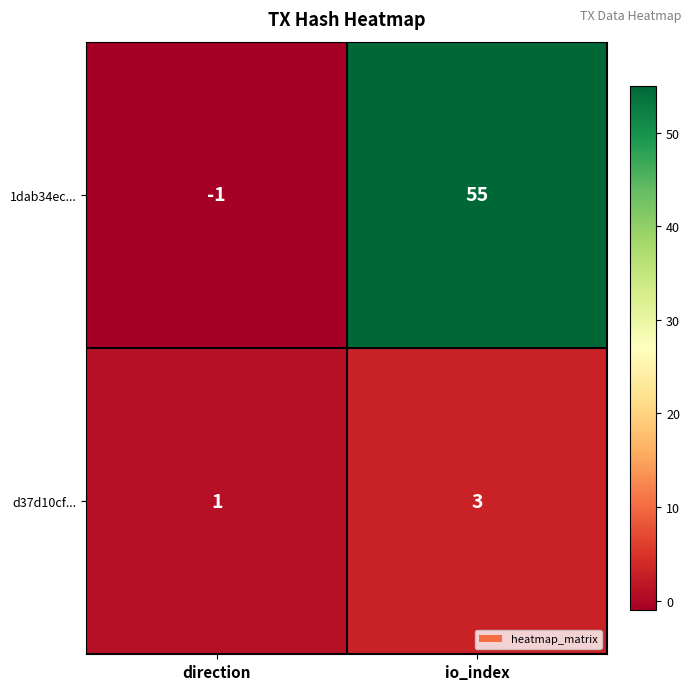

Read the d37d10cf... value at io_index.

3